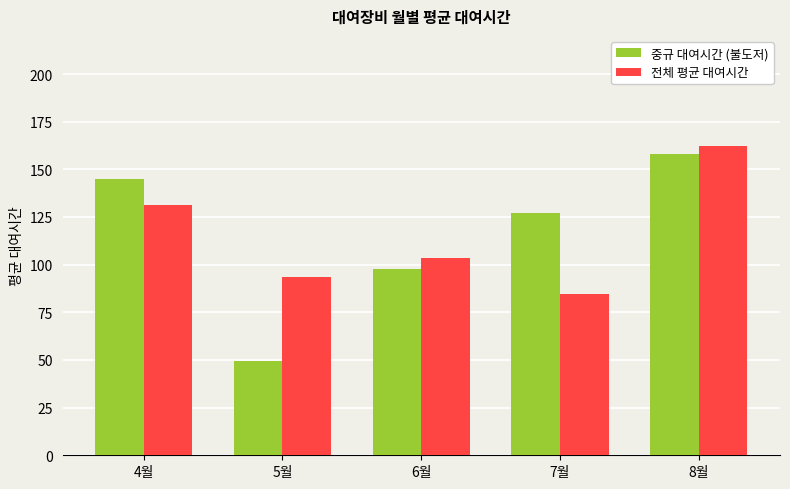

Which series has the largest range (max minus min)?

중규 대여시간 (불도저)